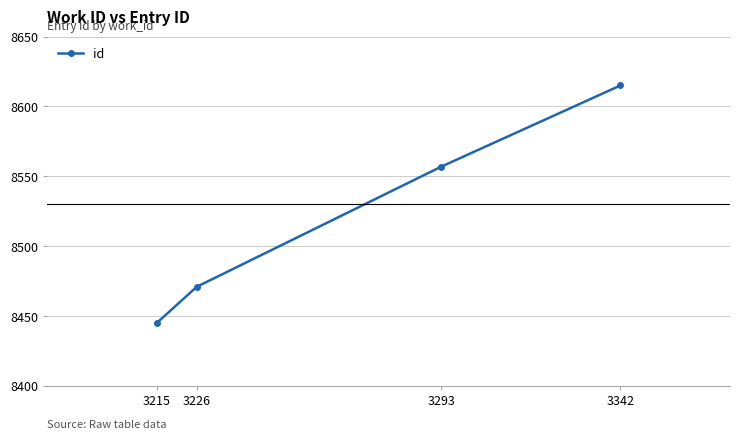

What is the sum of all values?

34088